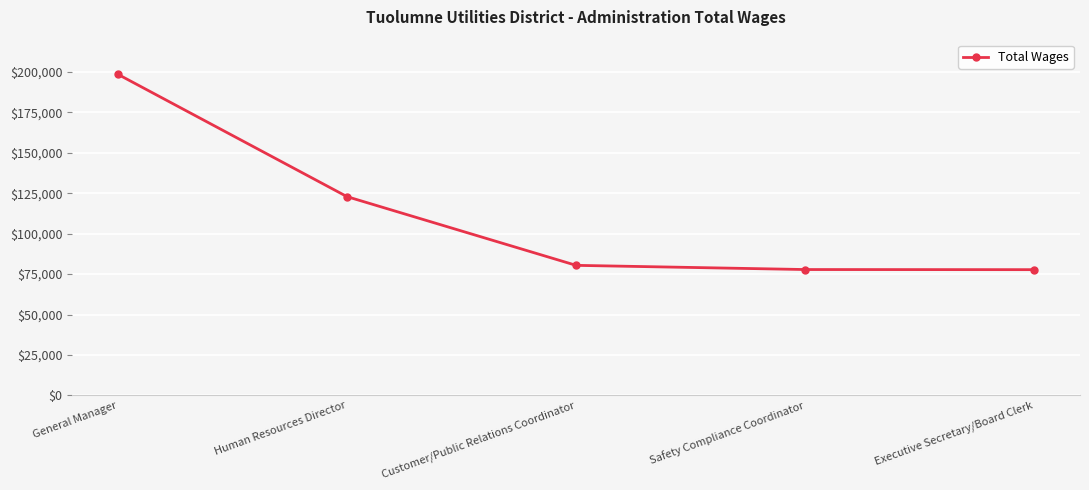

What is the approximate value at Safety Compliance Coordinator?

77826